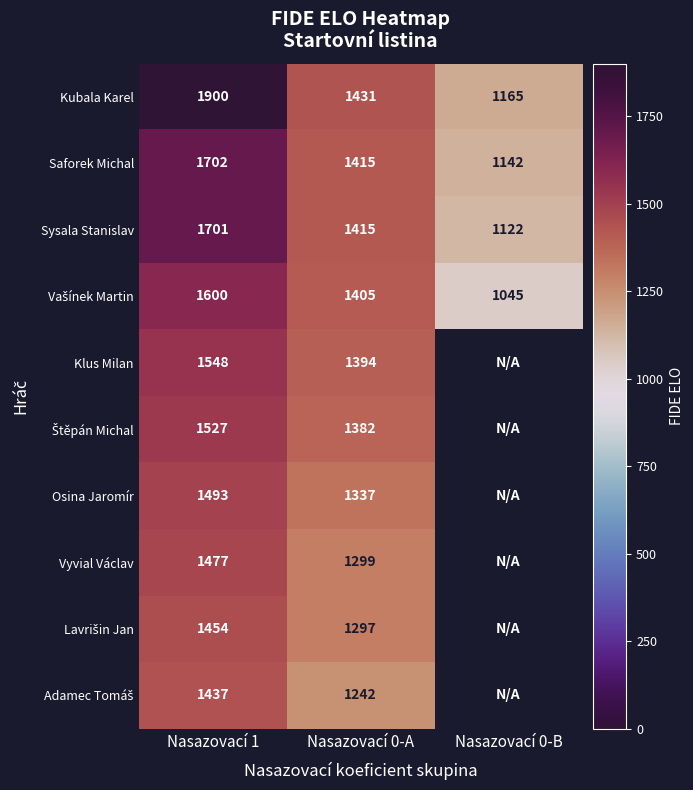

At which category does the chart reach its minimum across all series?

Nasazovací 0-B